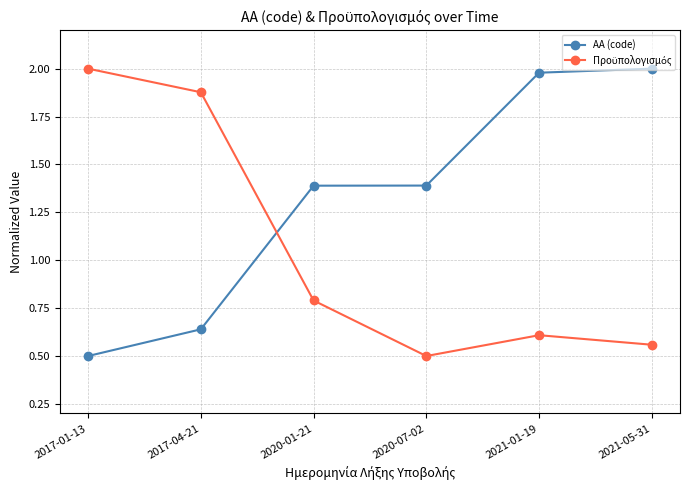

Where does the AA (code) series first go above 1?

2020-01-21